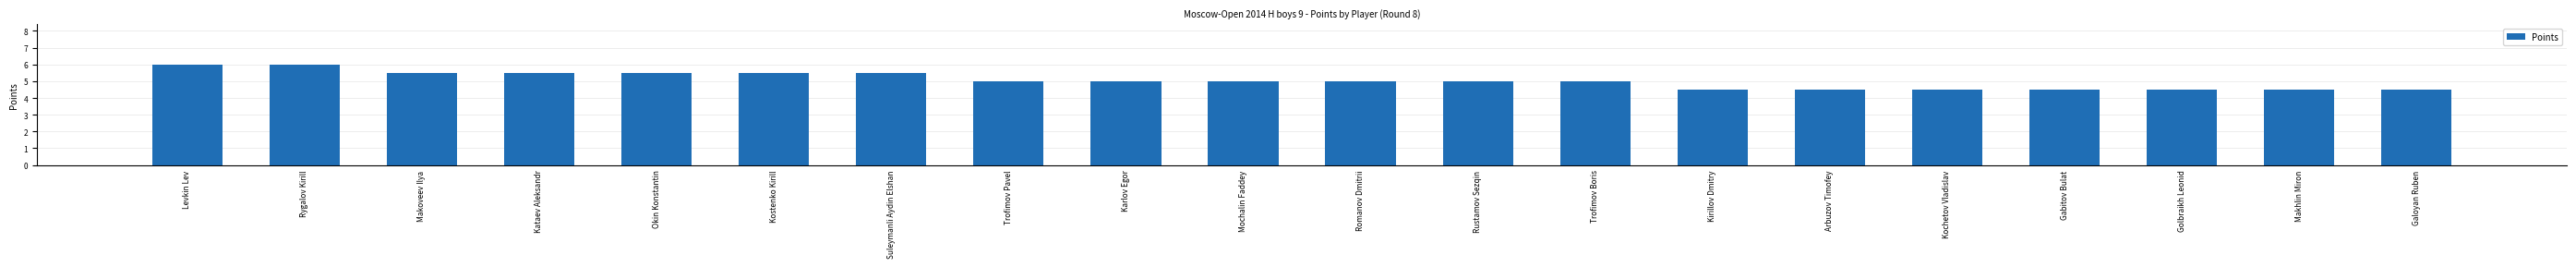

Reading left to right, what are all the values shown in this chart?

6.0	6.0	5.5	5.5	5.5	5.5	5.5	5.0	5.0	5.0	5.0	5.0	5.0	4.5	4.5	4.5	4.5	4.5	4.5	4.5